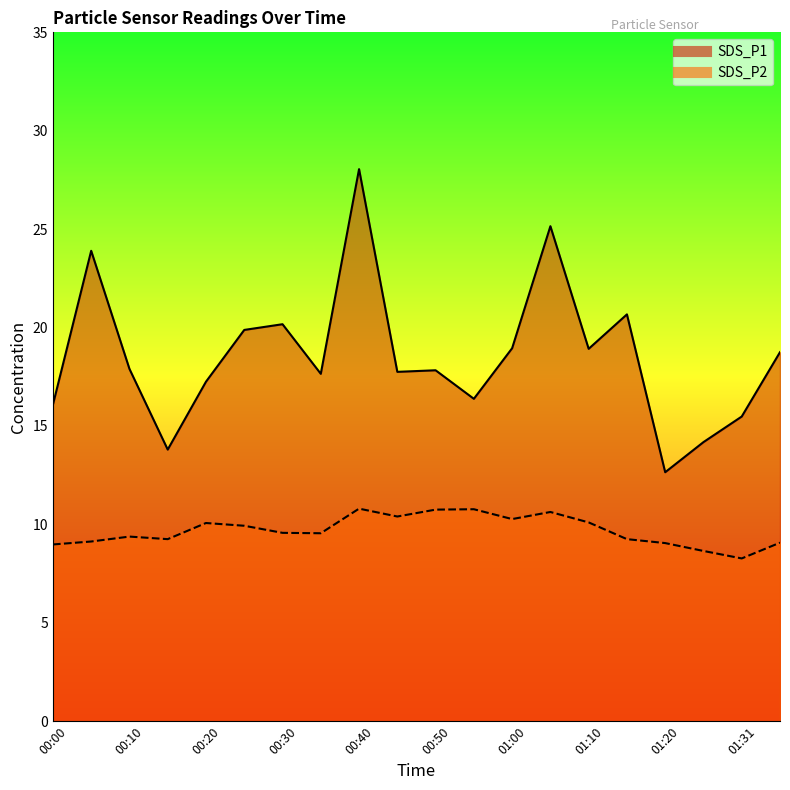

How many data points in SDS_P2 are less than 9?

3